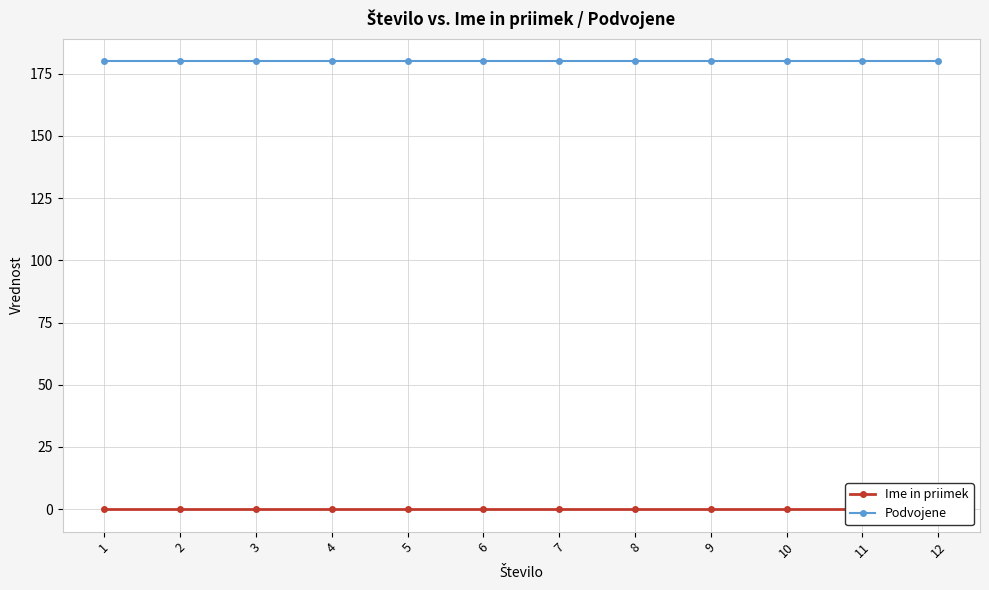

Does the chart have visible grid lines?

Yes